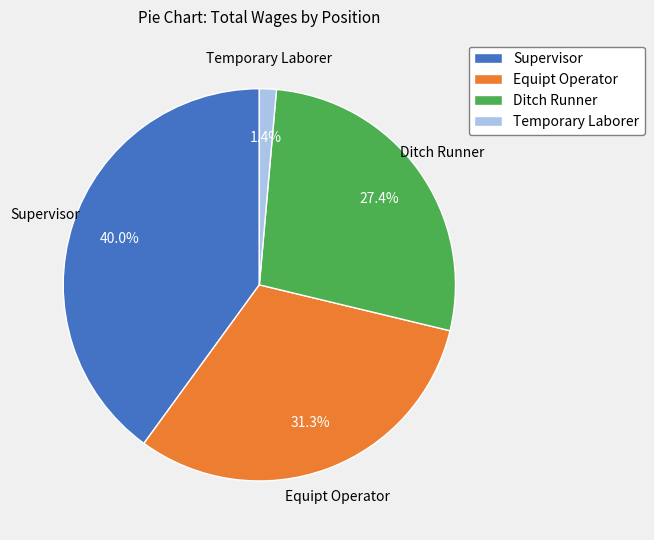

What percentage is the Equipt Operator slice, to the nearest percent?

31%